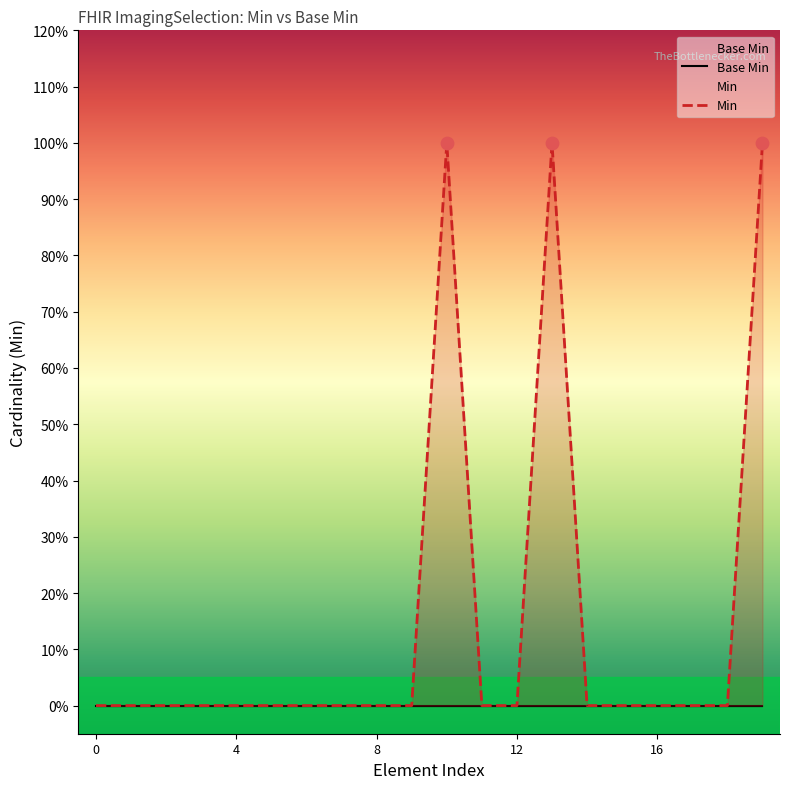

At which category is the sum across all series the highest?

10